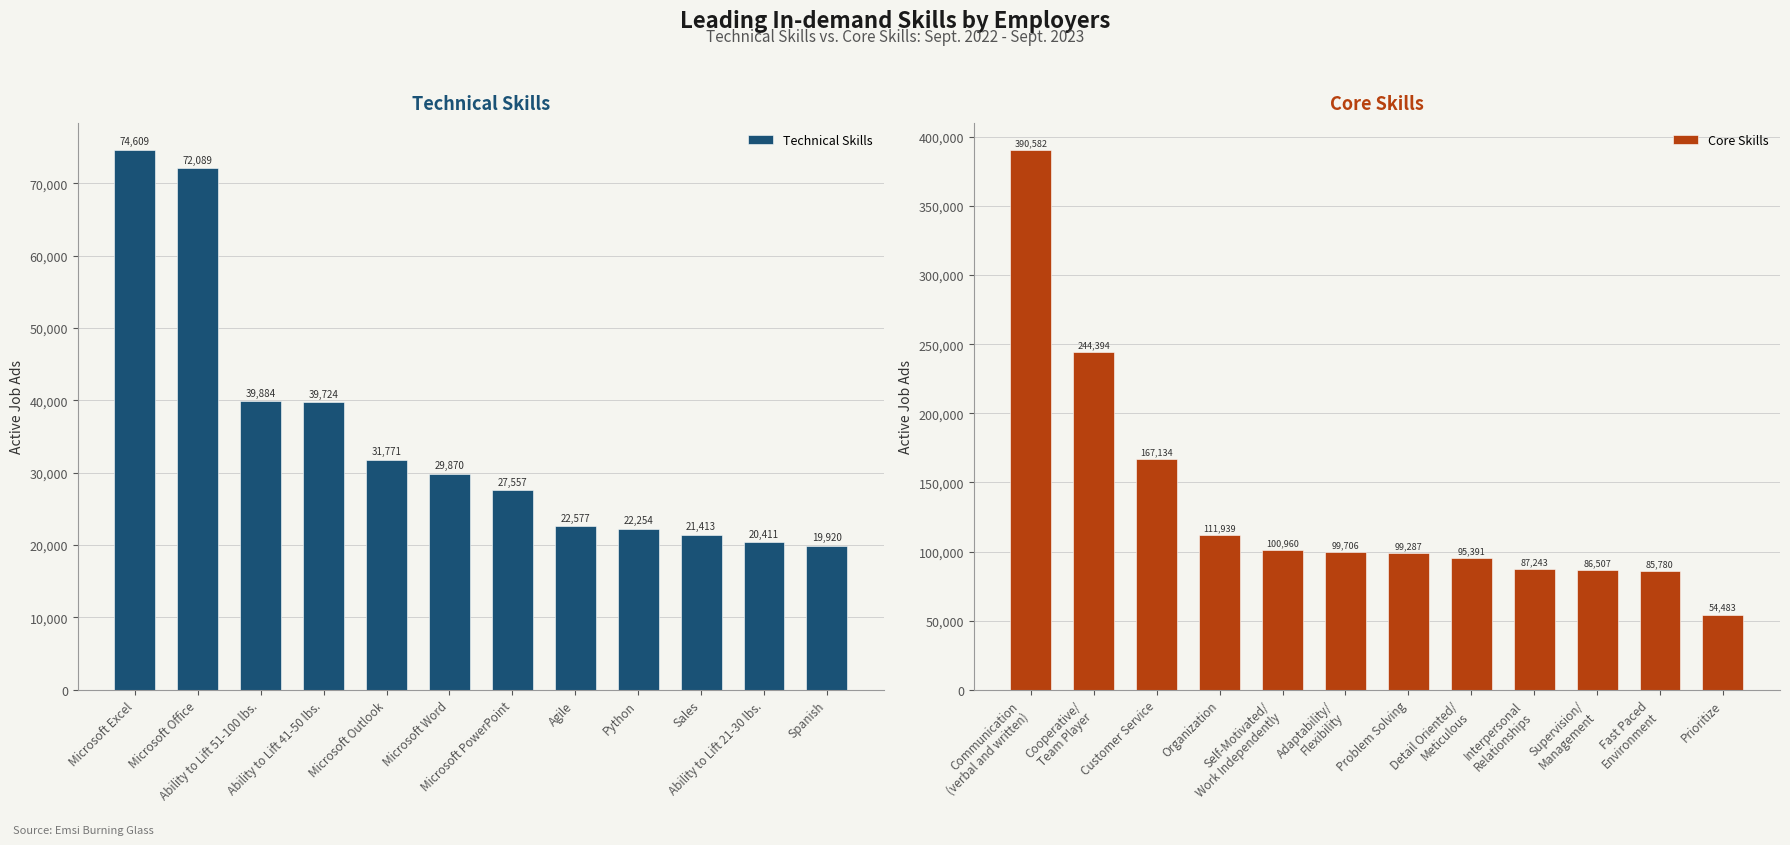

Which series has the largest total across all categories?

Core Skills